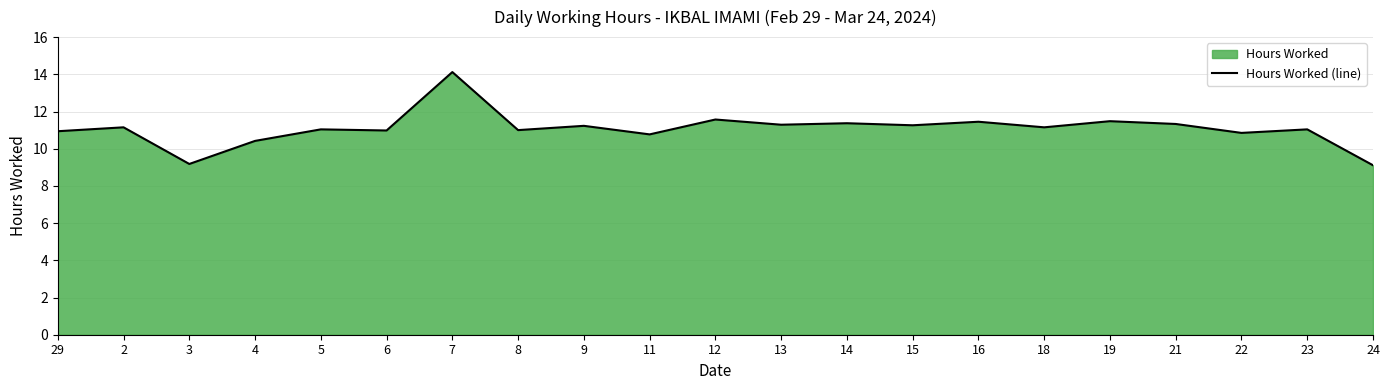

Where is the data nearest to the value 11?

8